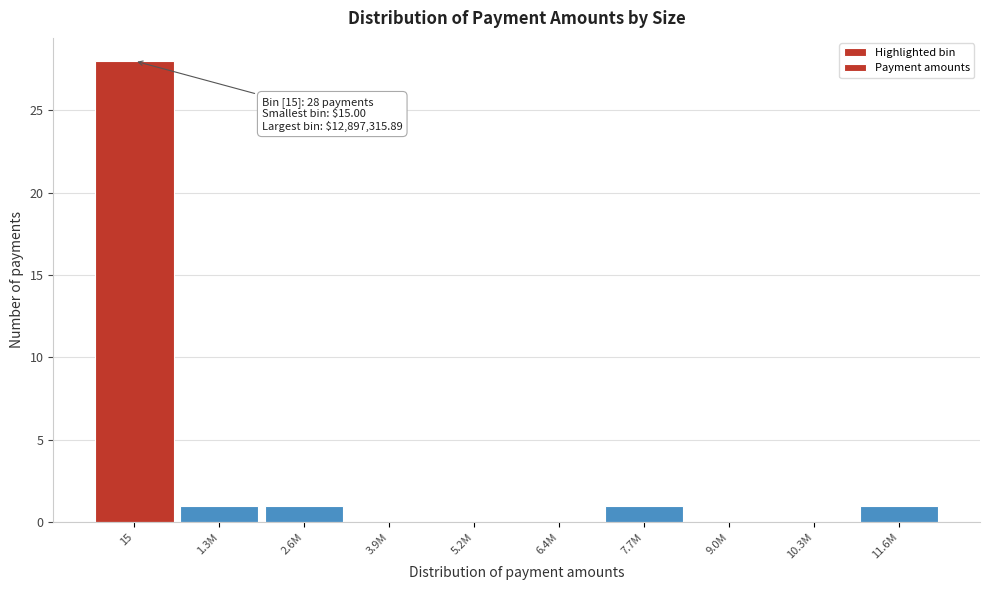

Reading left to right, extract all data points from this chart.

15=28	1.3M=1	2.6M=1	3.9M=0	5.2M=0	6.4M=0	7.7M=1	9.0M=0	10.3M=0	11.6M=1